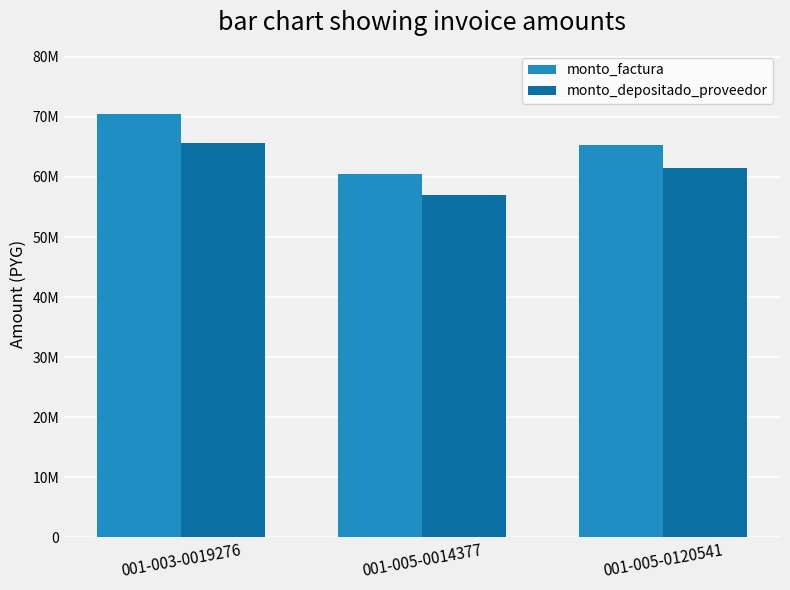

At which category is the sum across all series the highest?

001-003-0019276